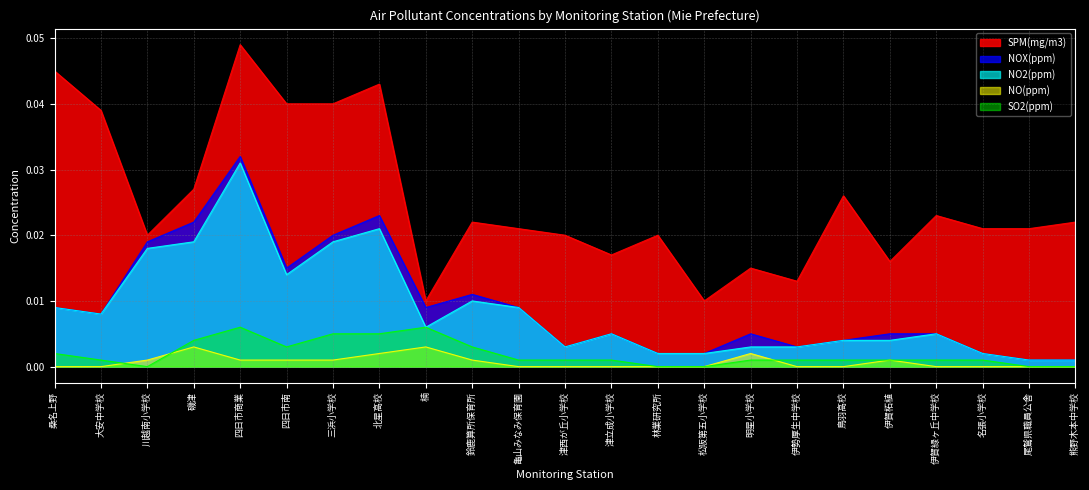

What is the label of the 16th point from the left?

明星小学校